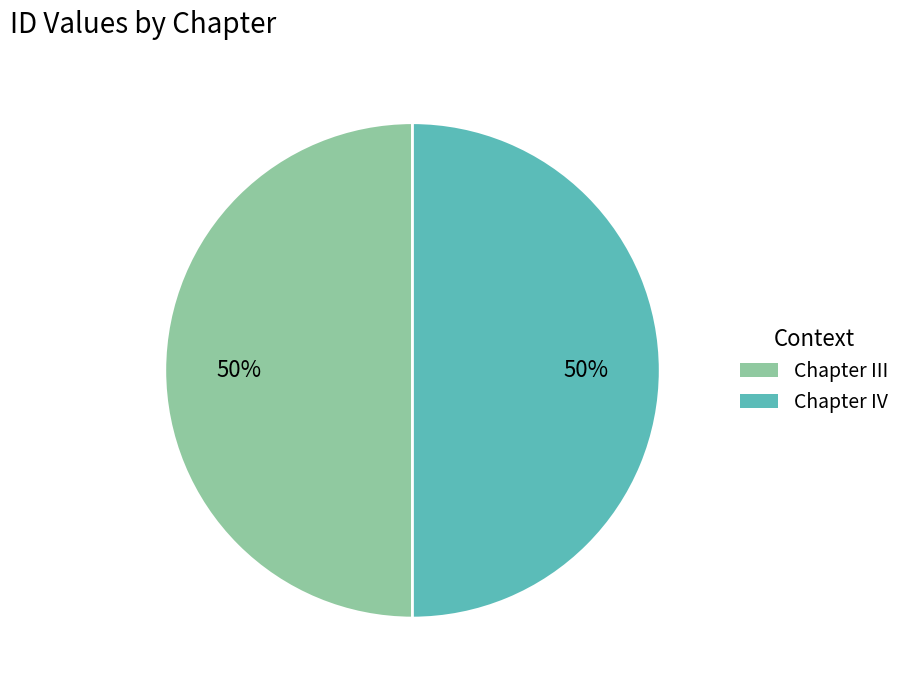

To the nearest percent, what percentage of the pie is Chapter IV?

50%